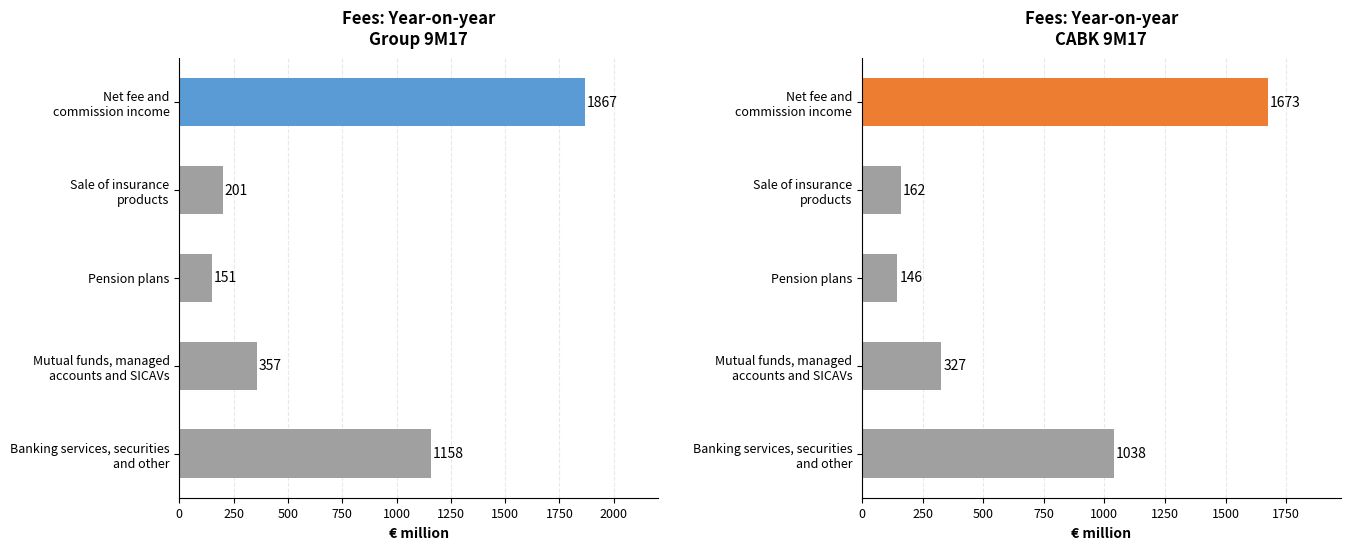

Which series has the largest total across all categories?

9M17 Group